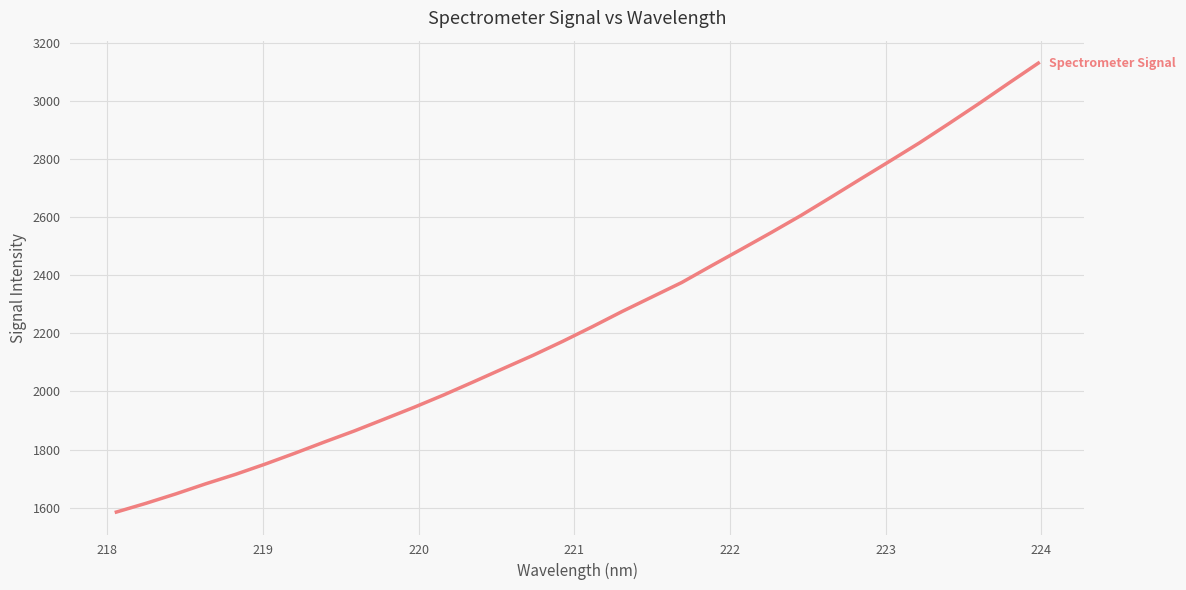

Reading left to right, what are all the values shown in this chart?

1584.5	1614.8	1647.2	1681.8	1714.3	1749.8	1787.3	1826.3	1864.2	1904.6	1945.3	1988.1	2033.2	2079.0	2124.5	2172.8	2223.4	2275.8	2325.6	2375.4	2433.0	2489.7	2546.9	2605.6	2667.8	2730.9	2793.5	2856.6	2923.6	2991.7	3062.0	3131.3